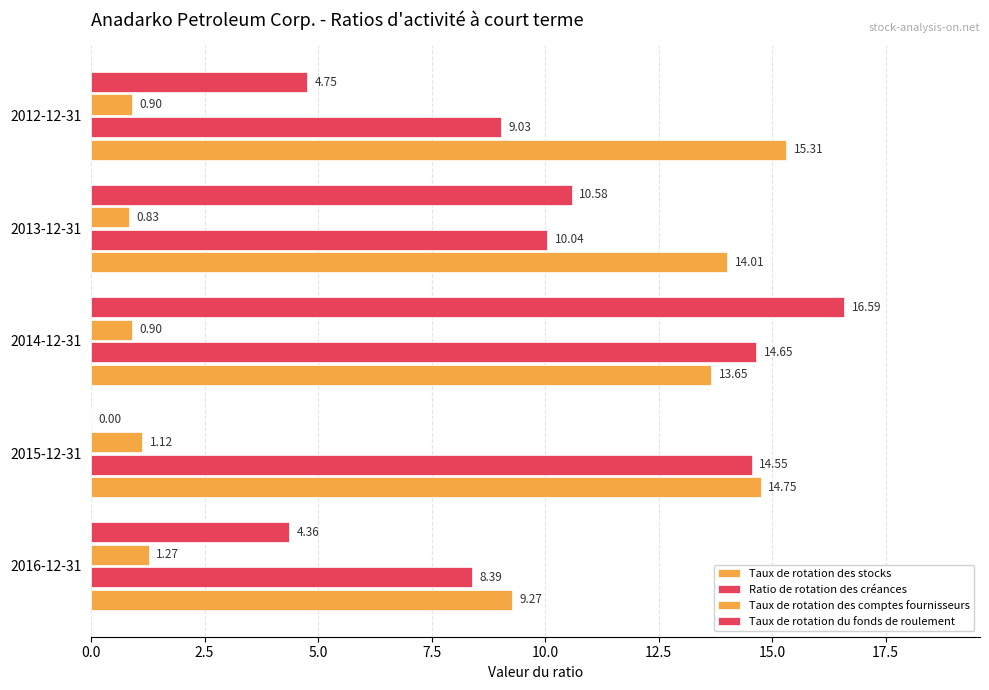

How many categories are shown in the chart?

5